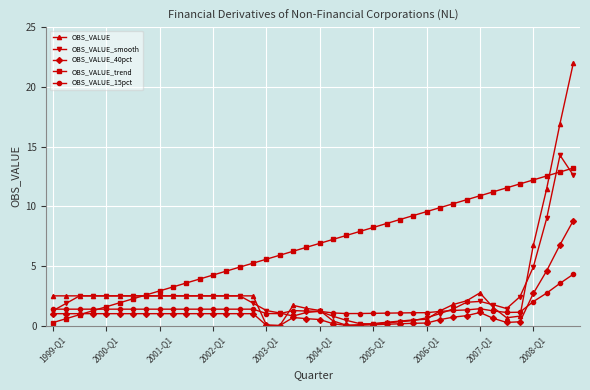

What is the minimum value for OBS_VALUE_15pct?

1.0